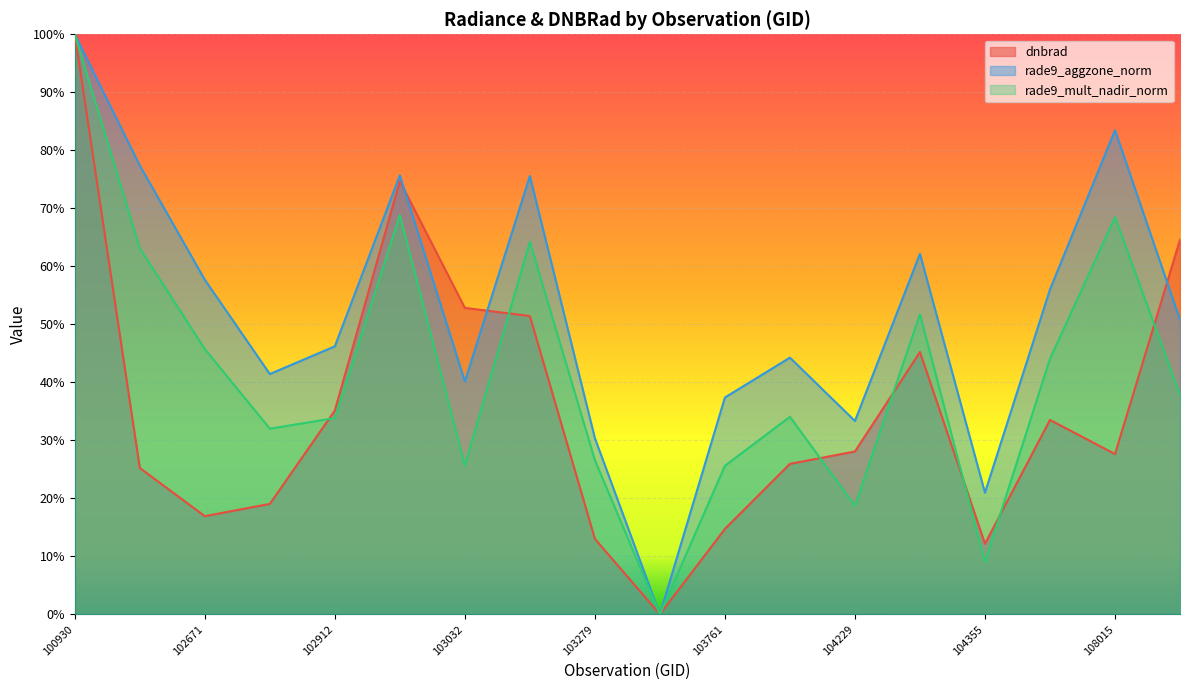

What are all the series names shown in the legend?

dnbrad, rade9_aggzone_norm, rade9_mult_nadir_norm